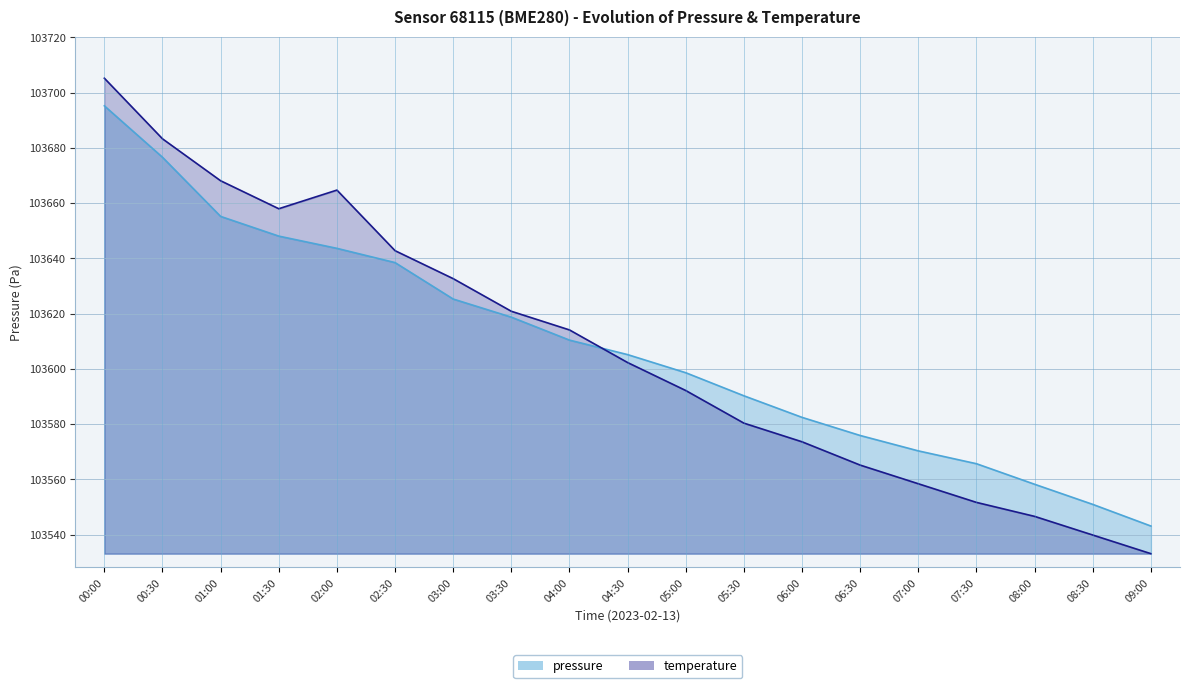

At which category is the sum across all series the highest?

00:00